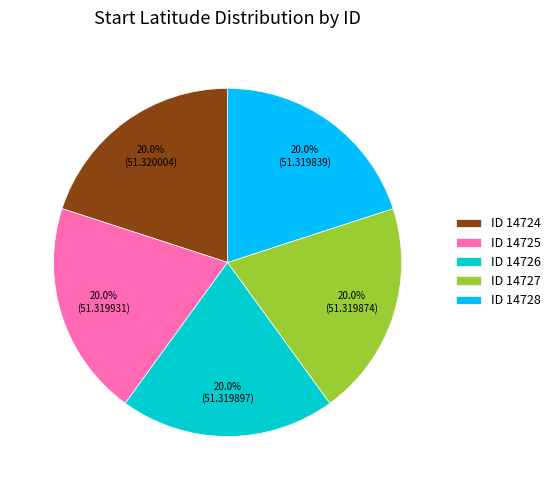

Does any single category account for the majority?

No